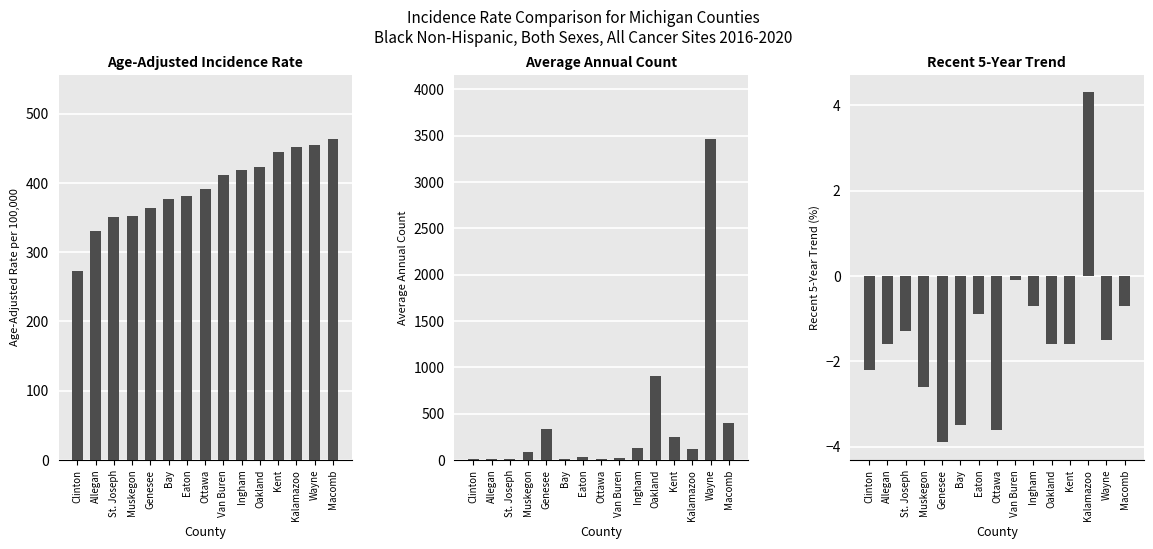

How many groups of bars are there?

15